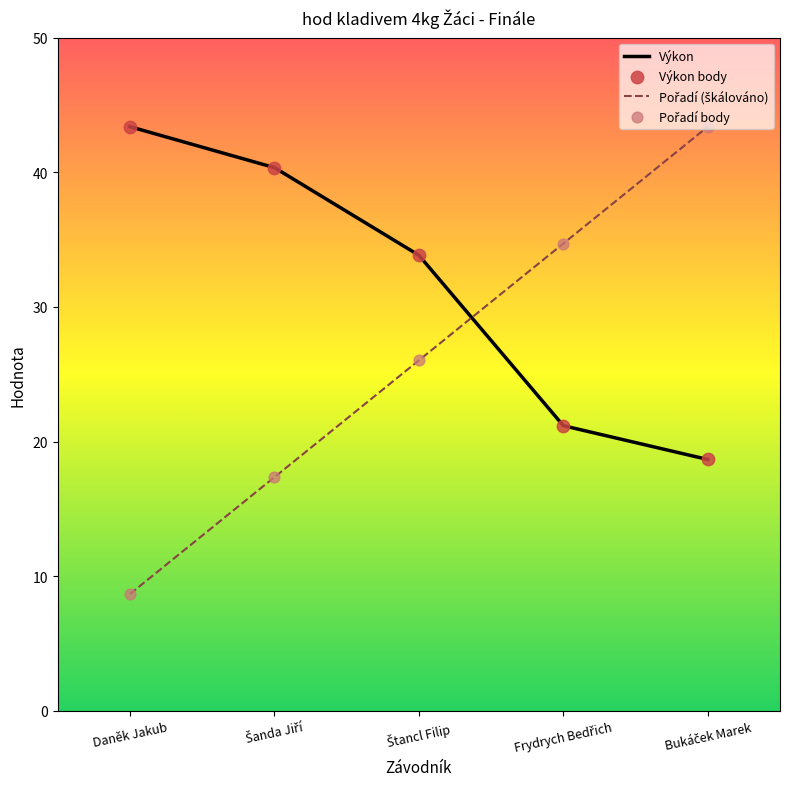

What is the highest value of the Výkon series?

43.4